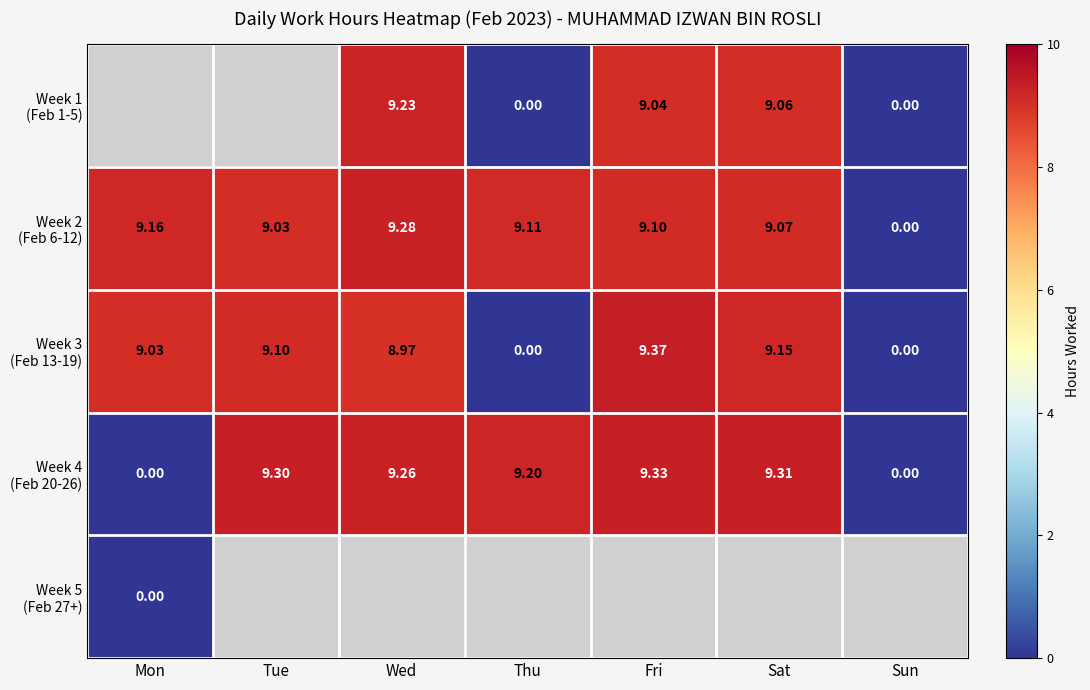

At which label does Week 4 (Feb 20-26) first exceed 9?

Tue